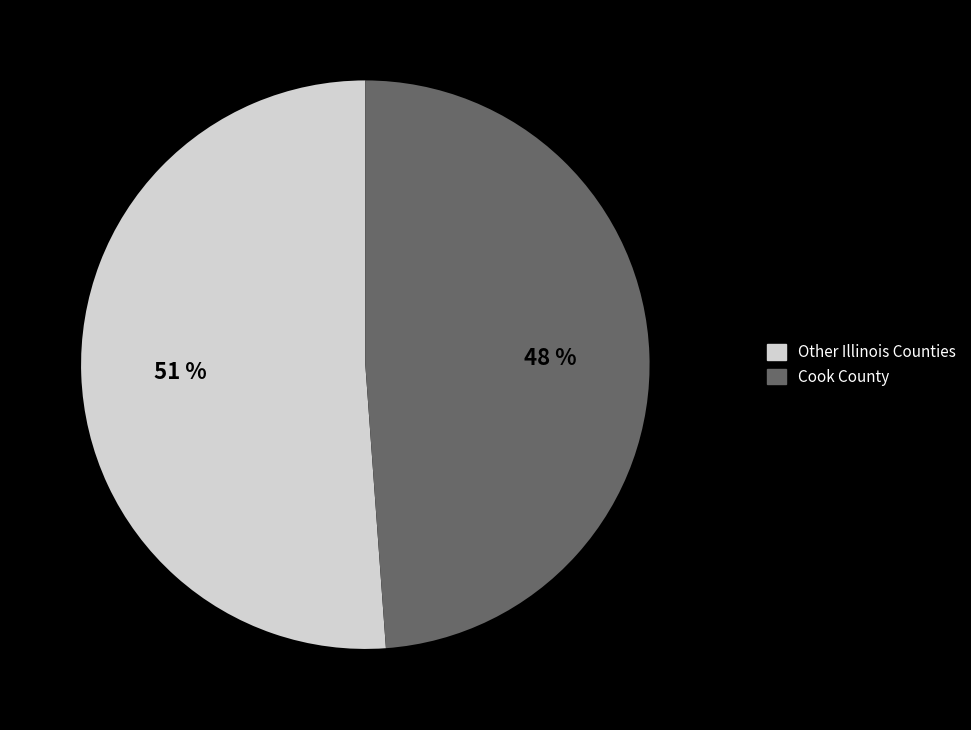

Does Cook County represent more than half of the total?

No